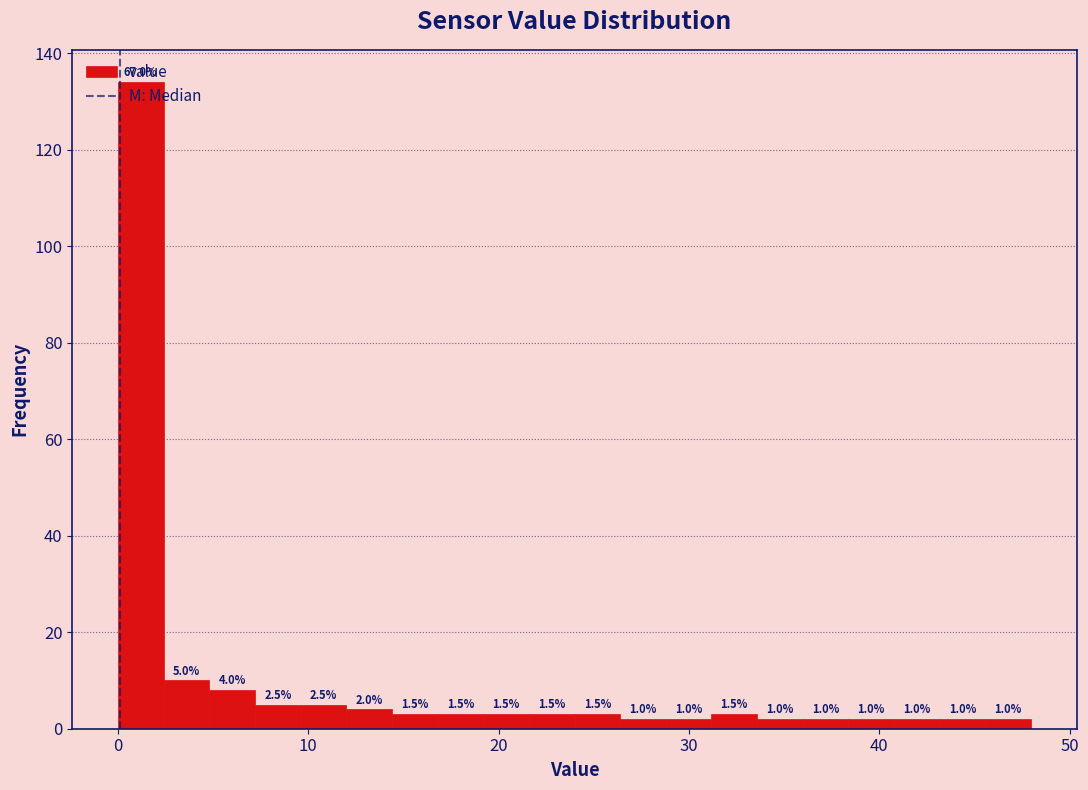

Around what value on the x-axis is the tallest bar? Give the approximate position of its centre, as read against the axis.

1